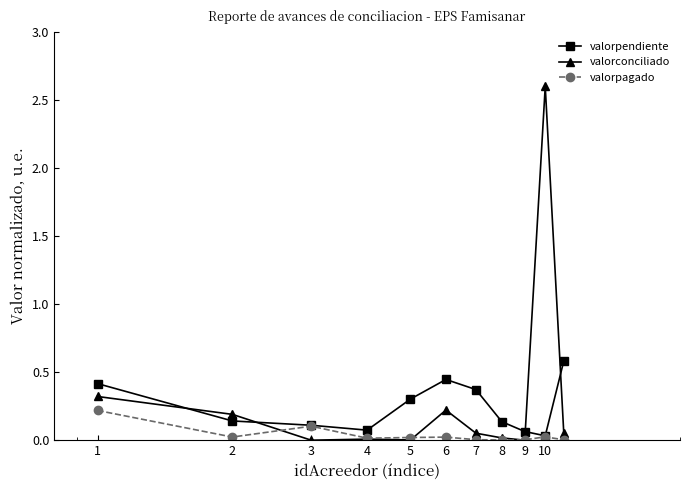

Rank the series by their maximum value, from highest to lowest.

valorconciliado, valorpendiente, valorpagado